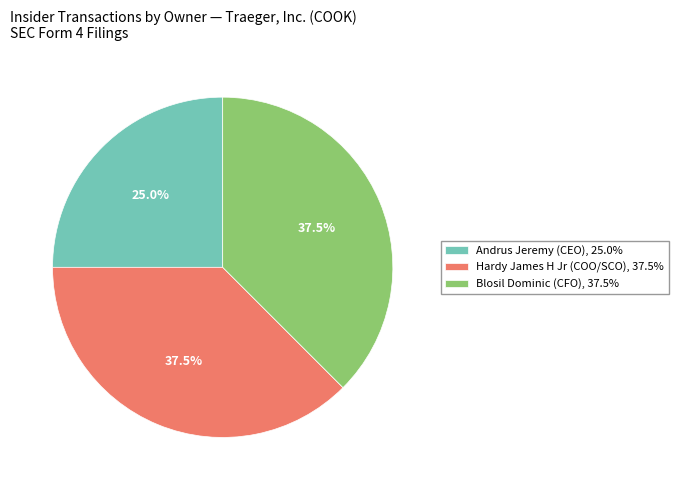

What is the ratio of the value at Blosil Dominic (CFO), 37.5% to the value at Hardy James H Jr (COO/SCO), 37.5%?

1.0